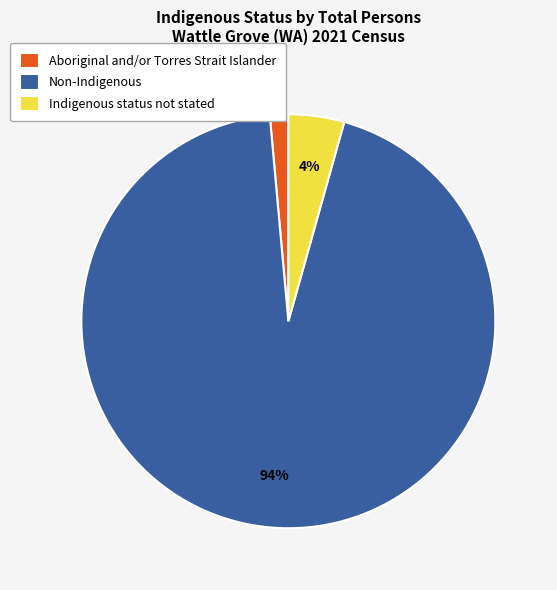

Is the sum of Aboriginal and/or Torres Strait Islander and Non-Indigenous greater than half?

Yes